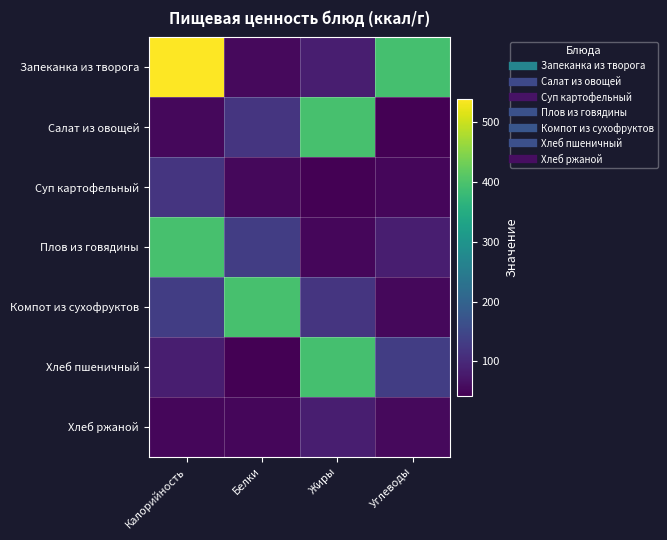

At how many categories does at least one series exceed 514?

1